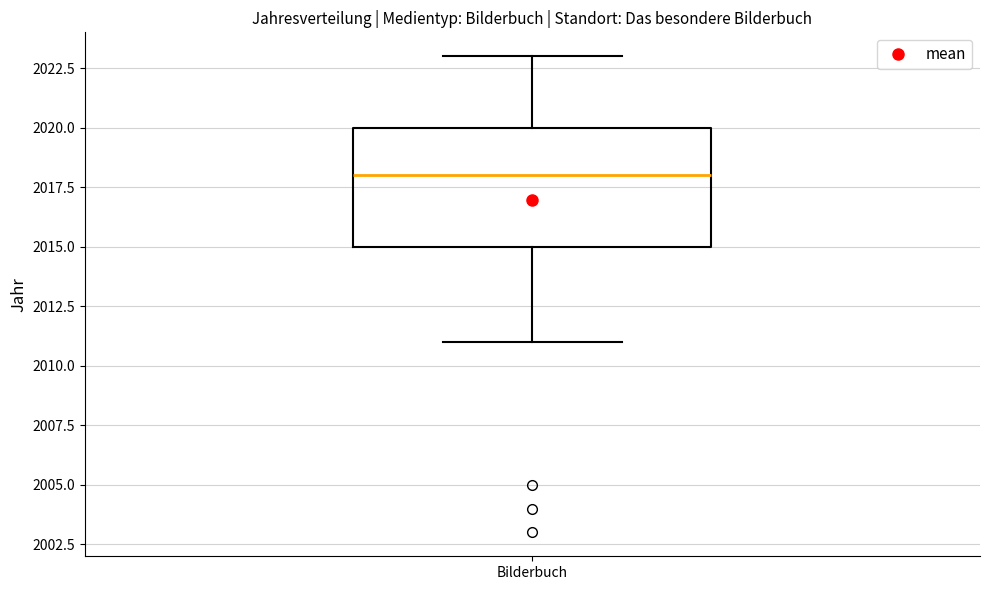

Read this box plot against the y-axis: the position of the median line, the range covered by the box, and the ends of both whiskers. The values are not printed on the chart, so give them approximately, as read against the axis.

median 2018, box 2015 to 2020, whiskers 2011 to 2023